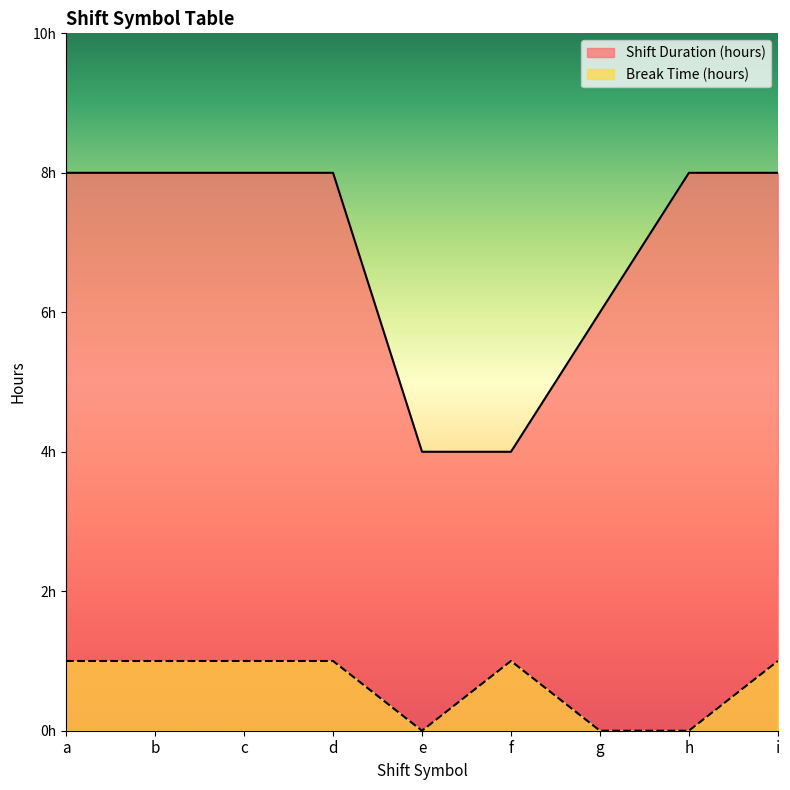

True or false: Break Time (hours) has a value of 1.5 at f.

False